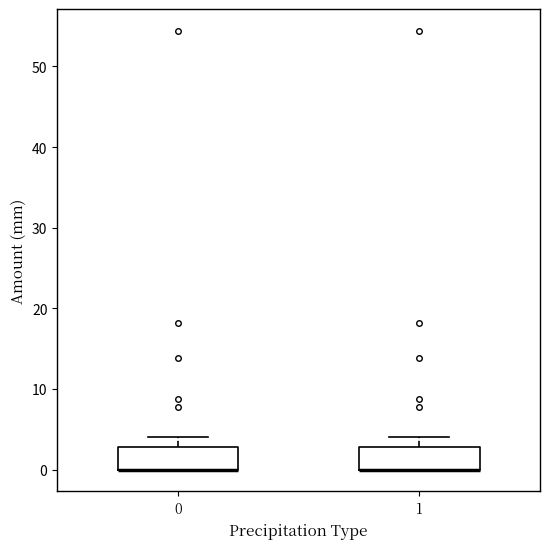

Reading left to right, read every box against the y-axis: the position of its median line, the range the box covers, and the ends of its whiskers. The values are not printed on the chart, so give them approximately, as read against the axis.

0: median 0 (drawn on the box's lower edge), box 0 to 3, whiskers 0 to 4
1: median 0 (drawn on the box's lower edge), box 0 to 3, whiskers 0 to 4